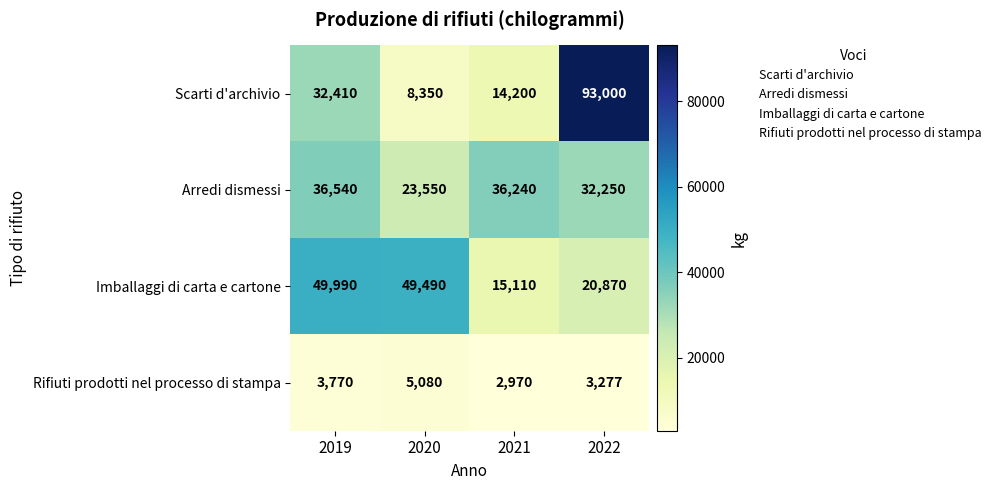

Is it true that Scarti d'archivio equals 12081 at 2019?

False